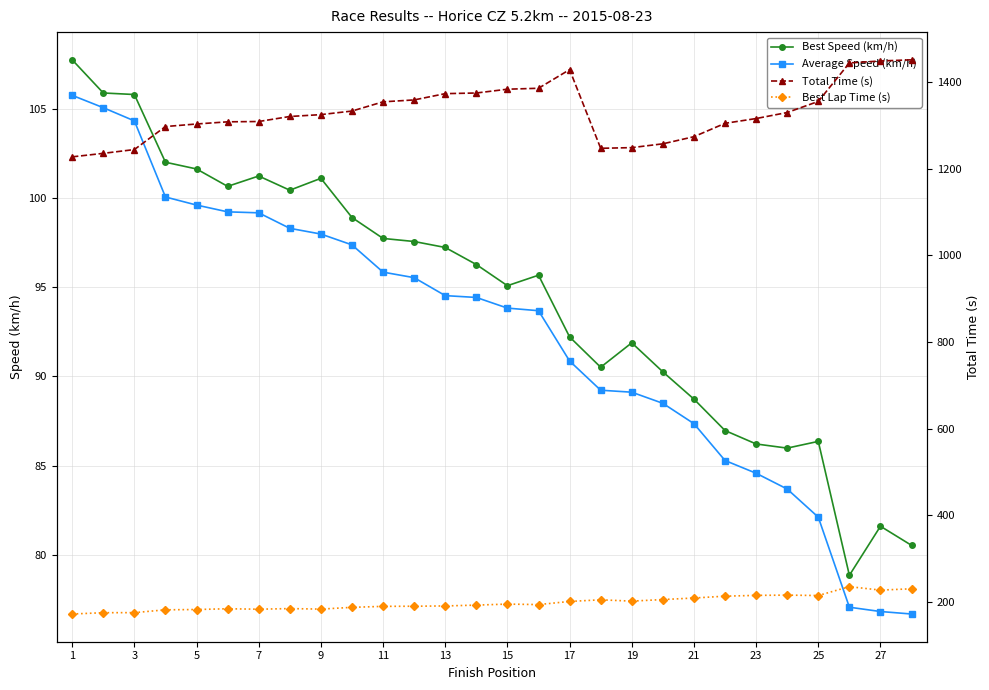

What is the sum of all Best Speed (km/h) values?

2645.3